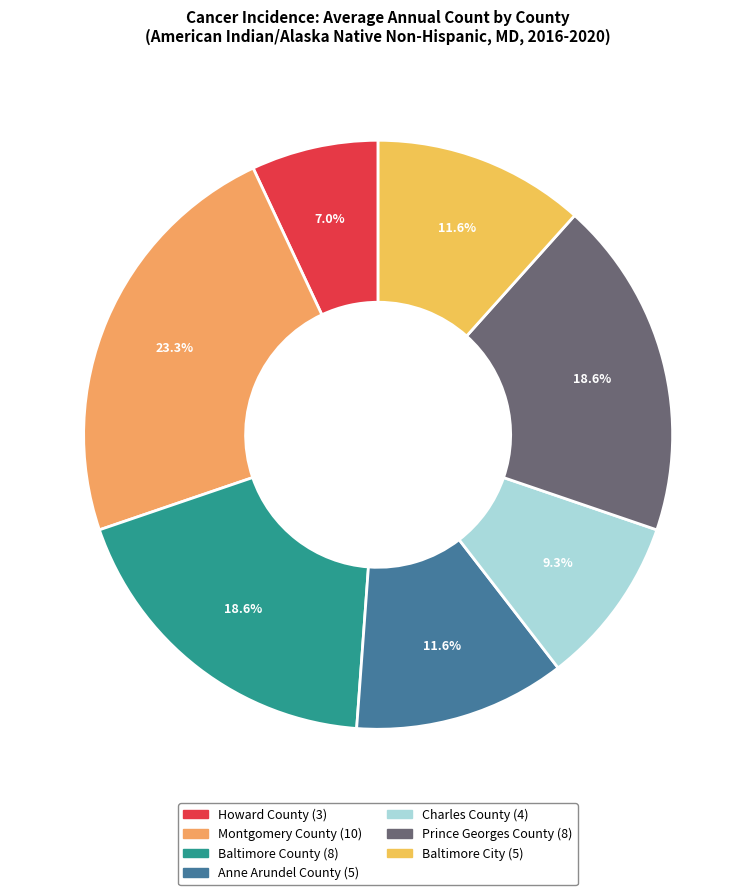

Combined, do Montgomery County and Charles County account for over 50%?

No